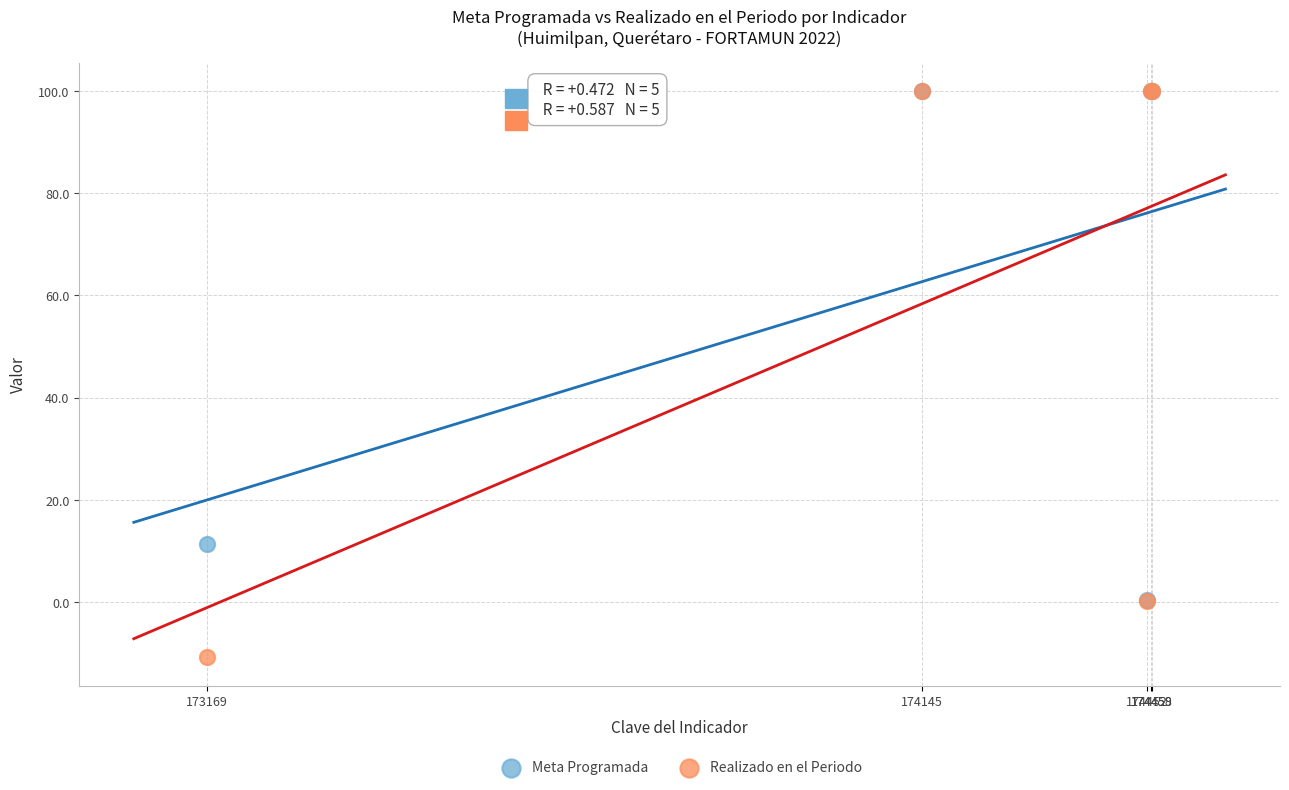

In the Meta Programada series, what Y value is closest to 50?

11.3